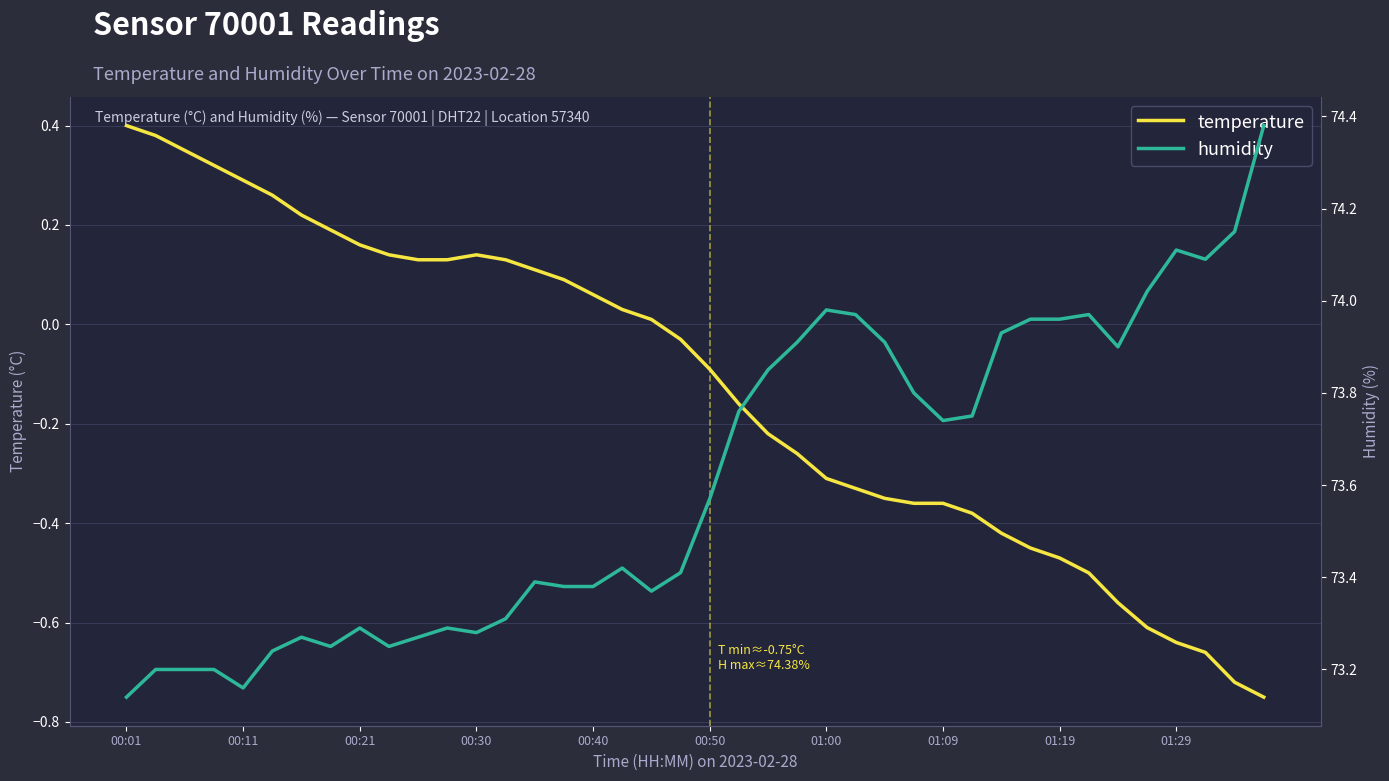

How many lines are shown in the chart?

2